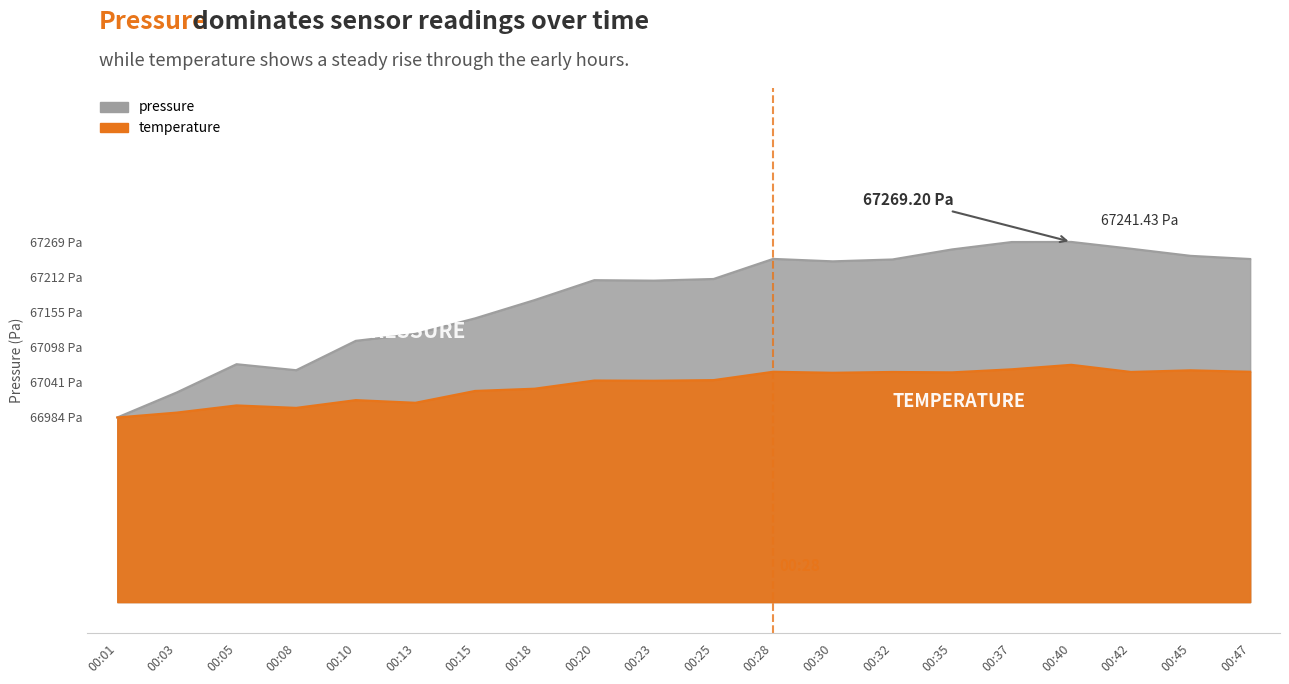

How many lines are shown in the chart?

2